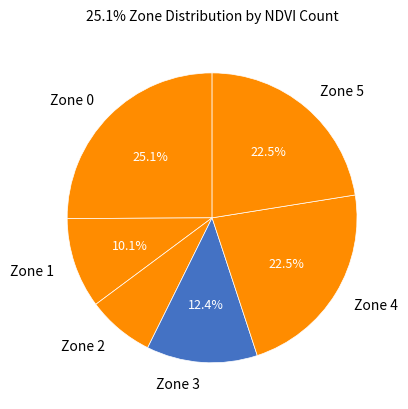

Count the number of slices in the pie.

6